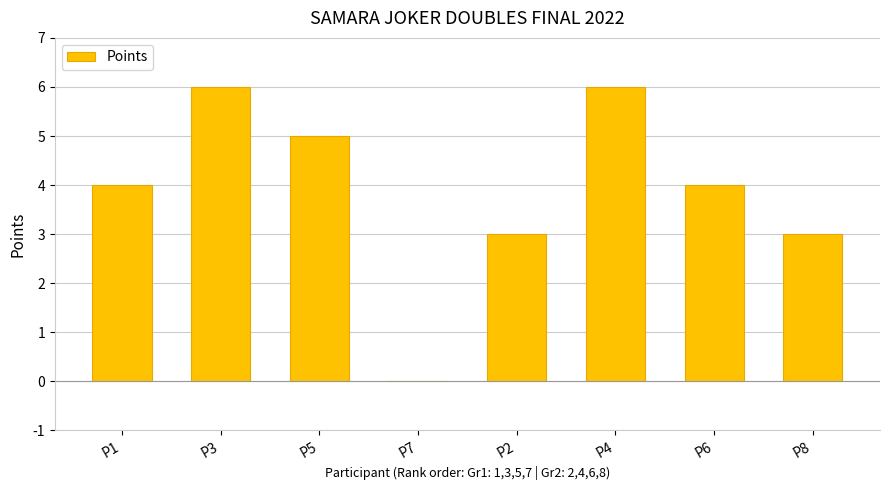

True or false: the data shows 2 at P6.

False